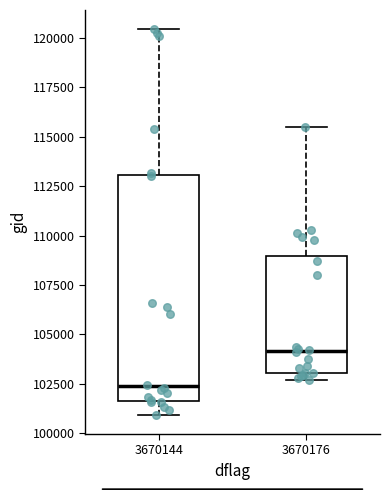

Which box's median line is the highest?

3670176